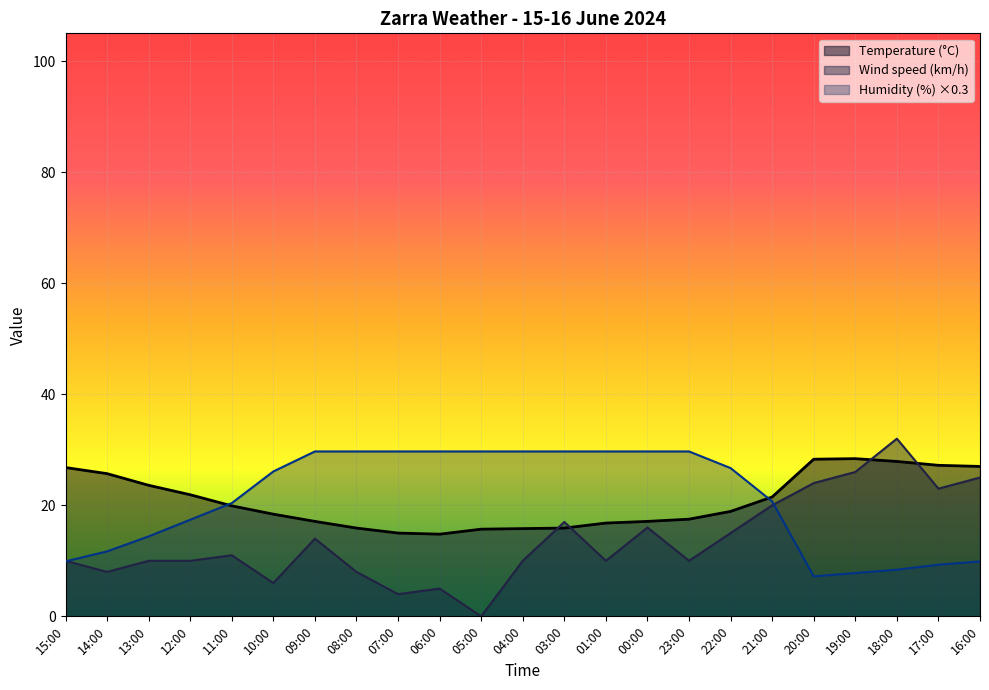

What is the minimum value for Humidity (%)?

7.2